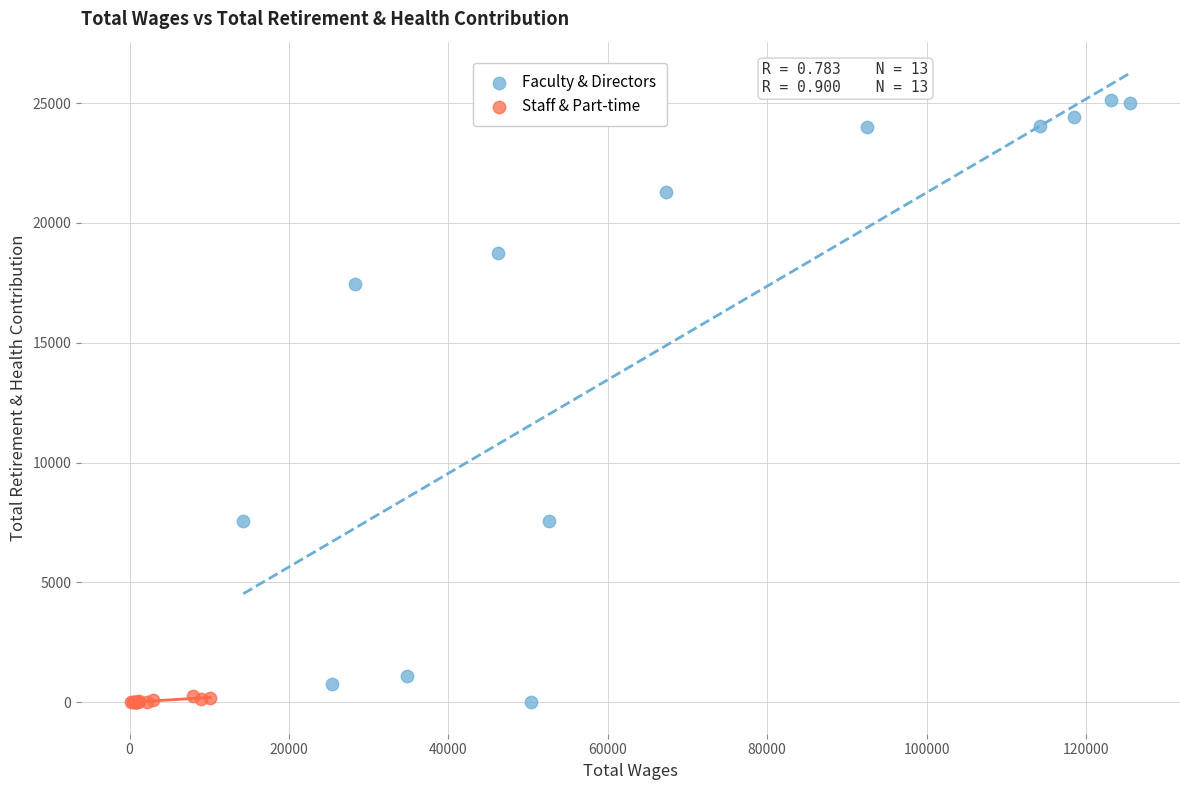

Which series contains the highest Y value?

Faculty & Directors